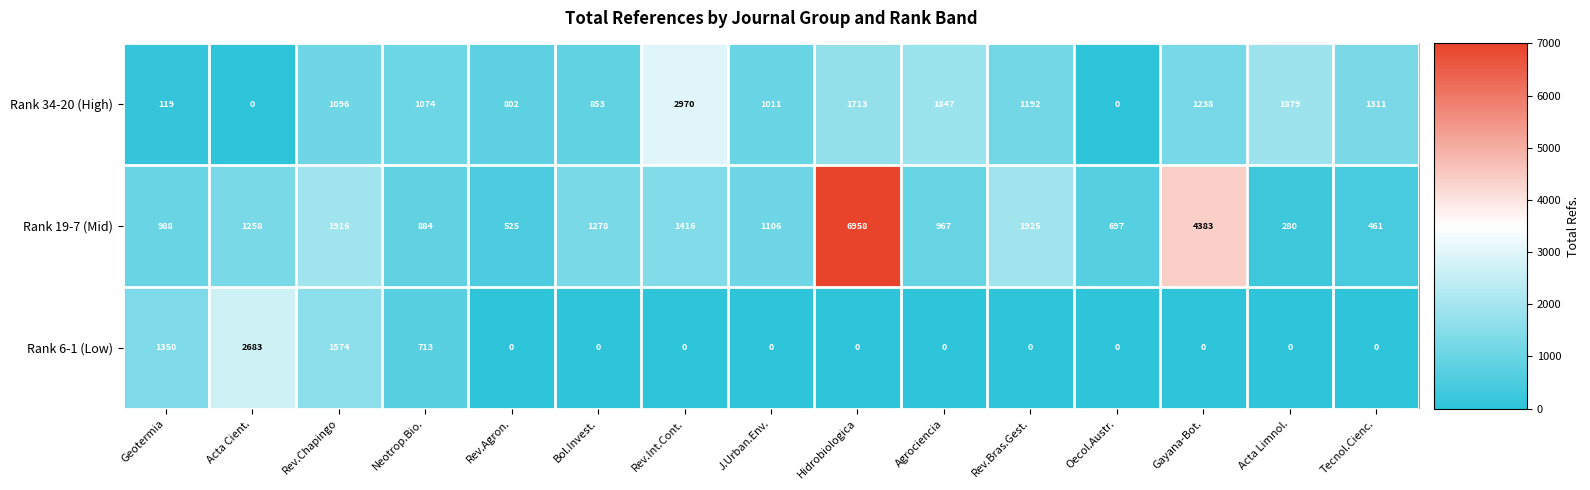

What value does the Rank 19-7 (Mid) series have at J.Urban.Env., to the nearest 100?

1100